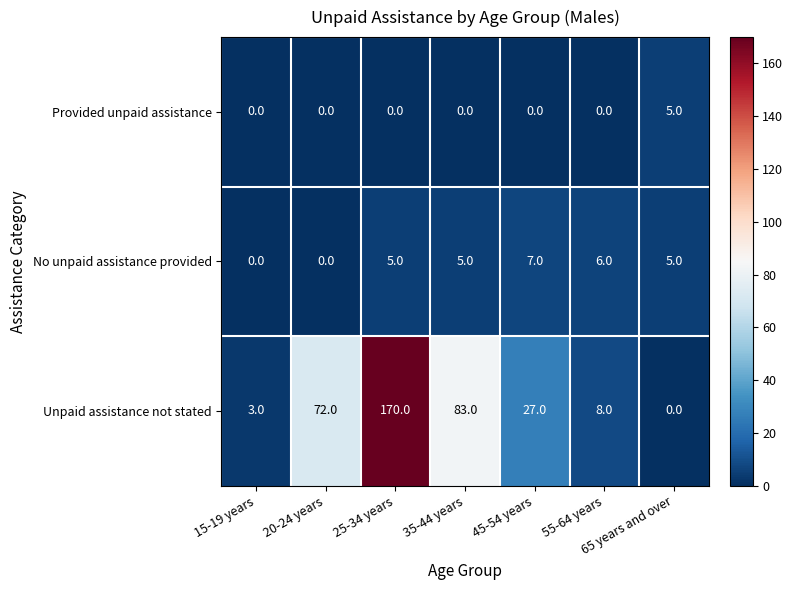

What value does the No unpaid assistance provided series have at 65 years and over?

5